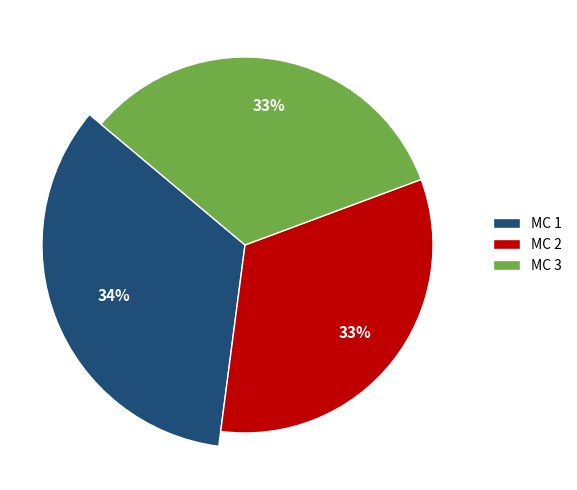

What percentage do МС 1 and МС 3 together represent?

67.3%